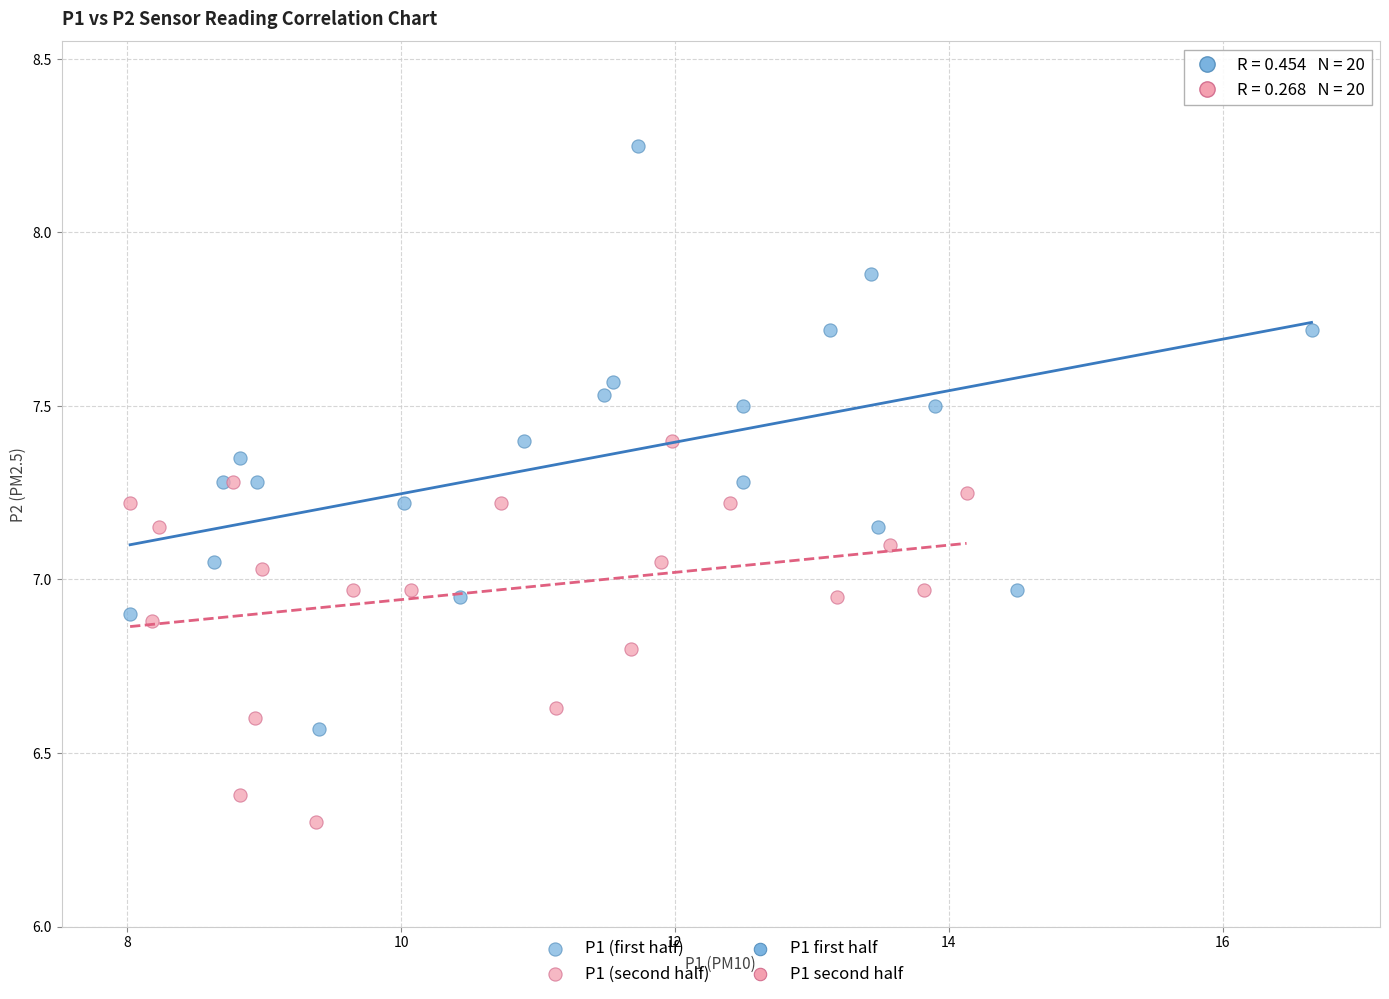

Which series contains the lowest Y value?

P1 (second half)